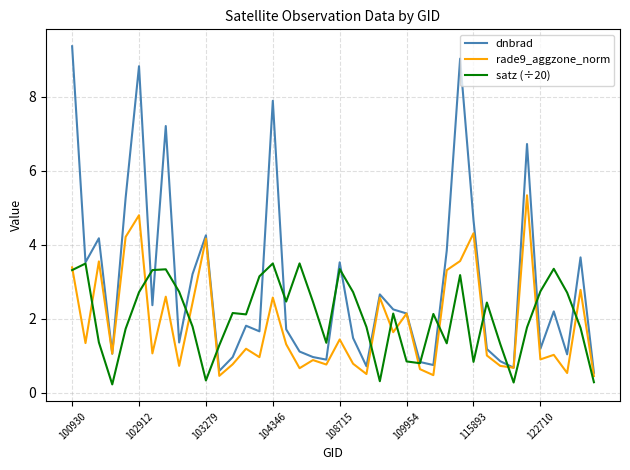

Which series has the largest total across all categories?

dnbrad